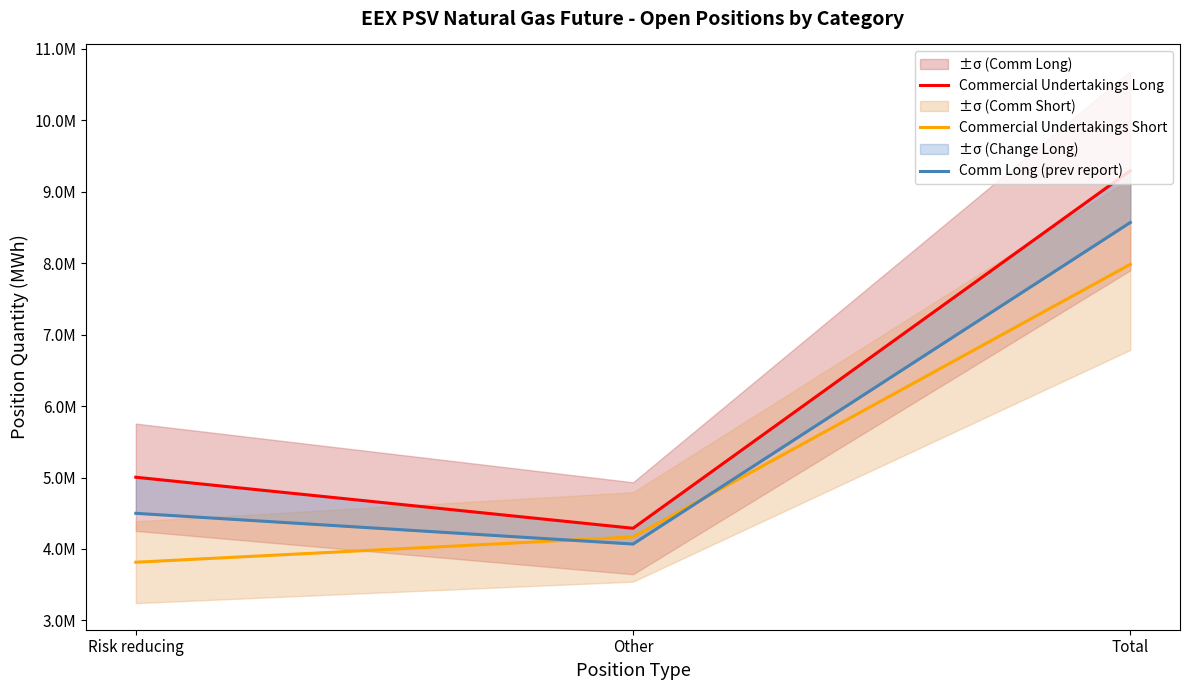

What is the label of the 1st point from the left?

Risk reducing